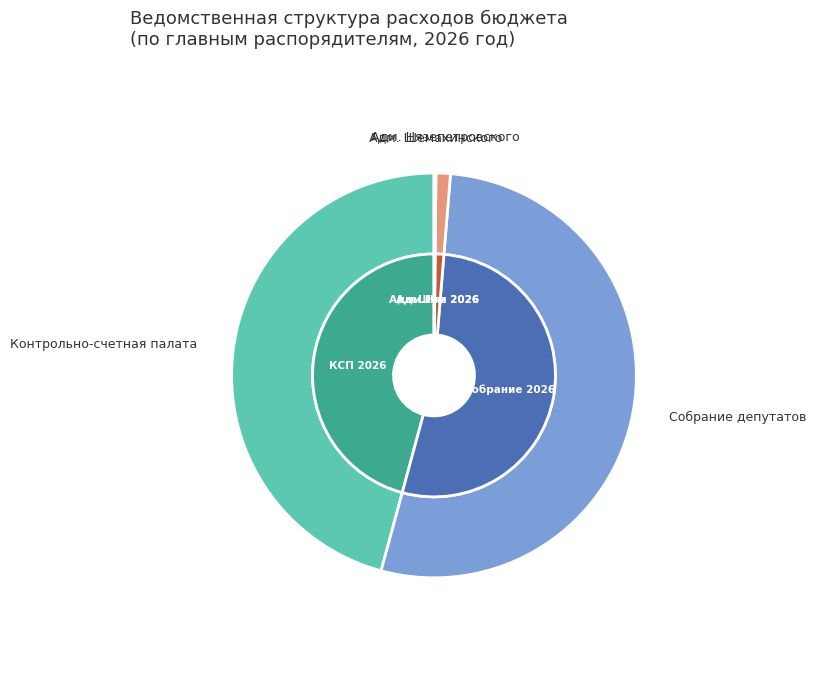

How many slices are in this pie chart?

5